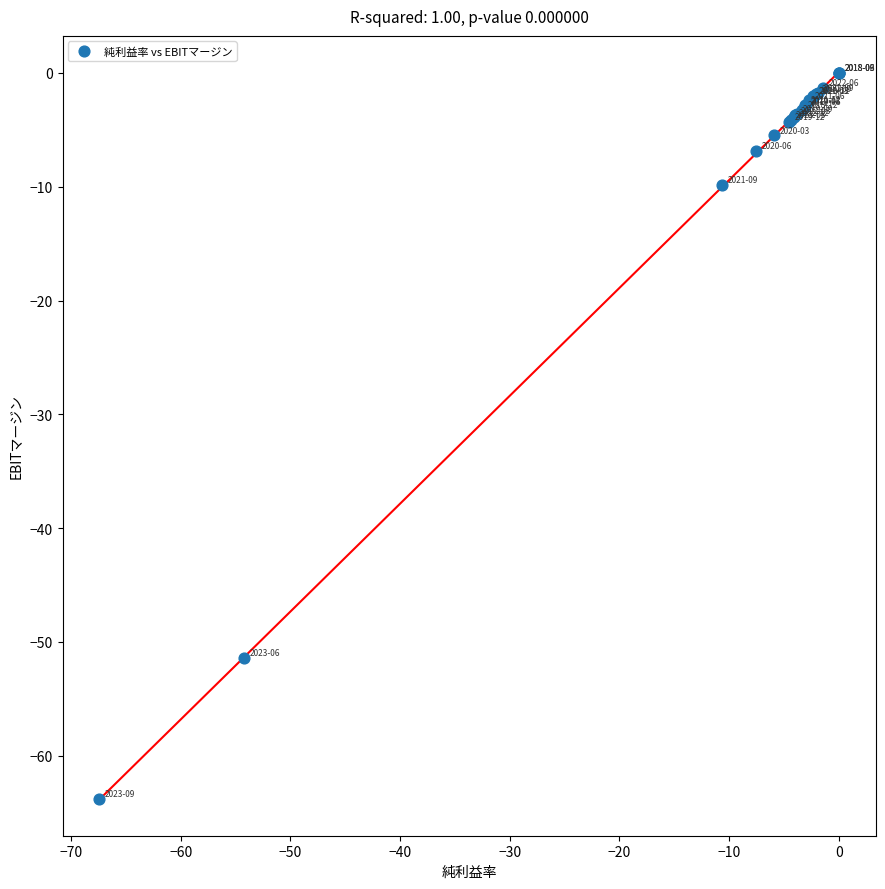

What Y value in the scatter plot is closest to -31?

-51.4